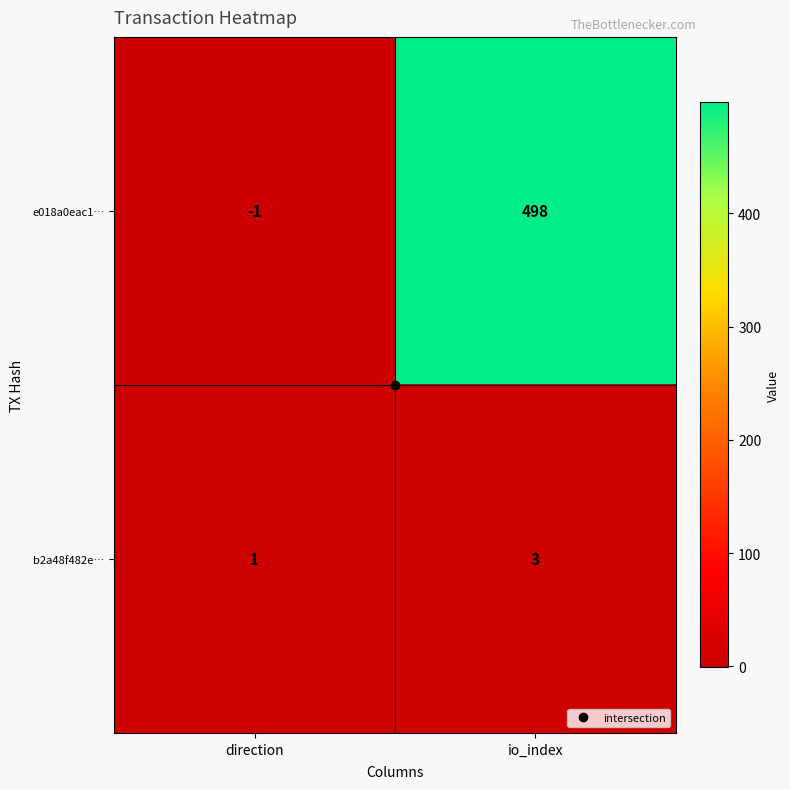

What is the greatest value displayed?

498